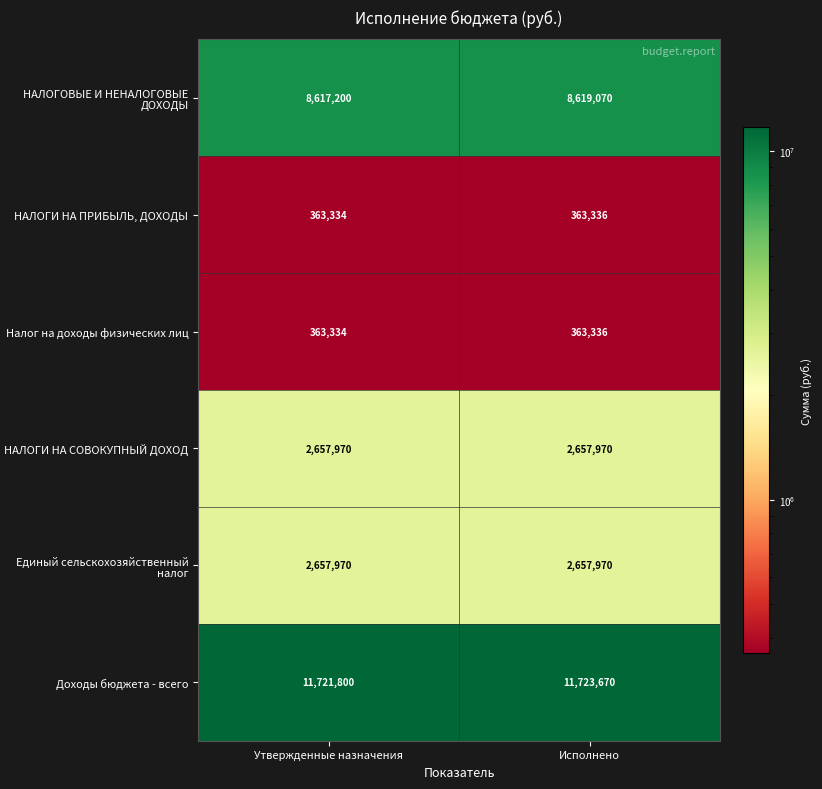

At which category is the sum across all series the highest?

Исполнено